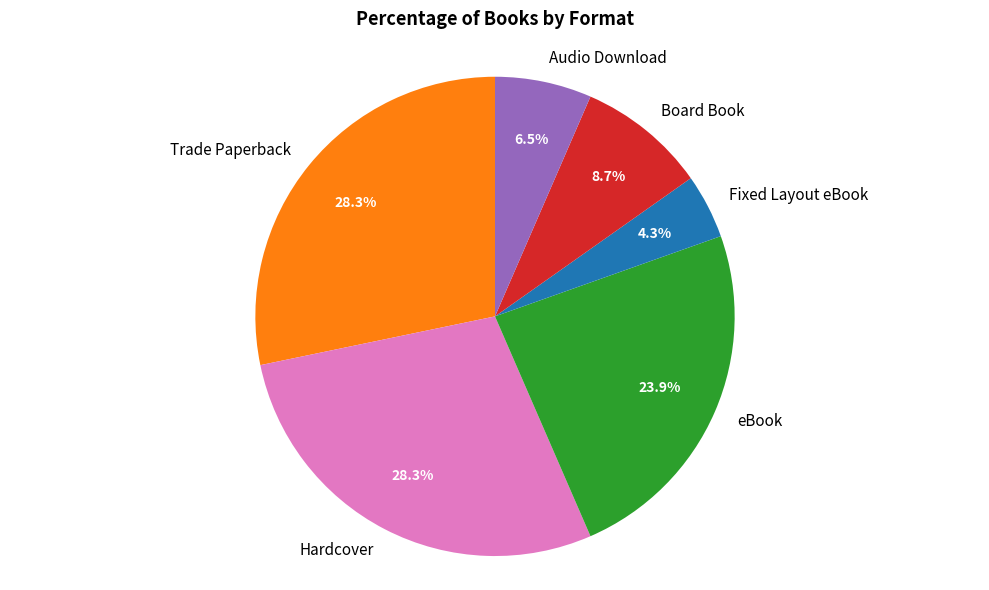

How many slices are in this pie chart?

6